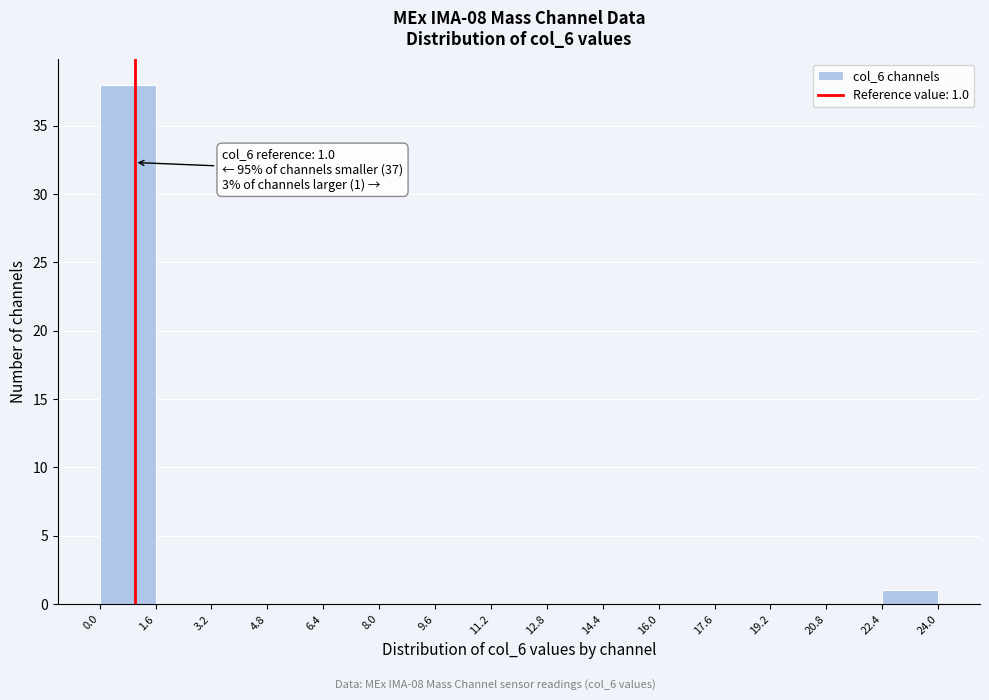

Which range on the x-axis has the tallest bar?

0.0 to 1.6